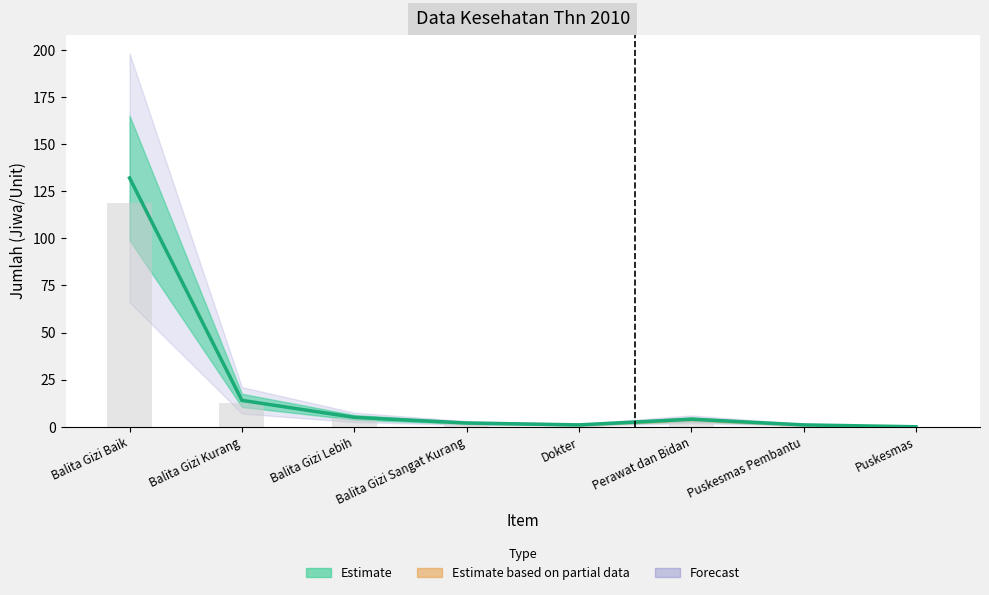

Reading right to left, transcribe all the data shown in this chart.

Puskesmas=0	Puskesmas Pembantu=1	Perawat dan Bidan=4	Dokter=1	Balita Gizi Sangat Kurang=2	Balita Gizi Lebih=5	Balita Gizi Kurang=14	Balita Gizi Baik=132